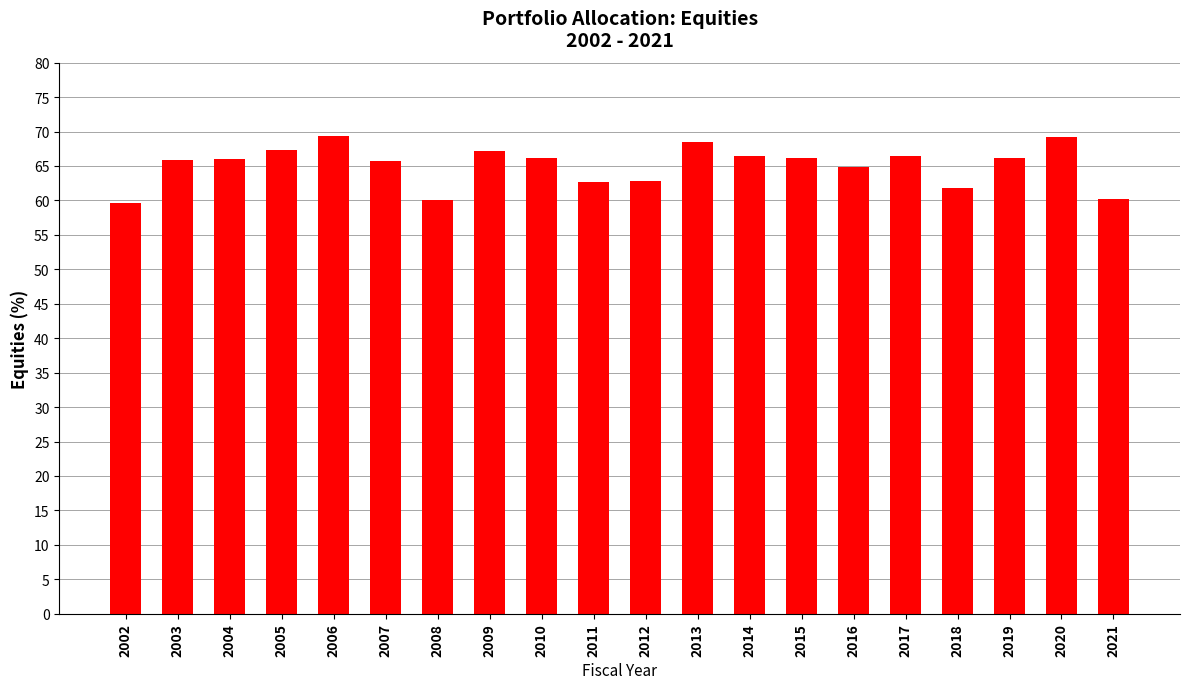

The chart shows a value of 66.4 at 2017. True or false?

True